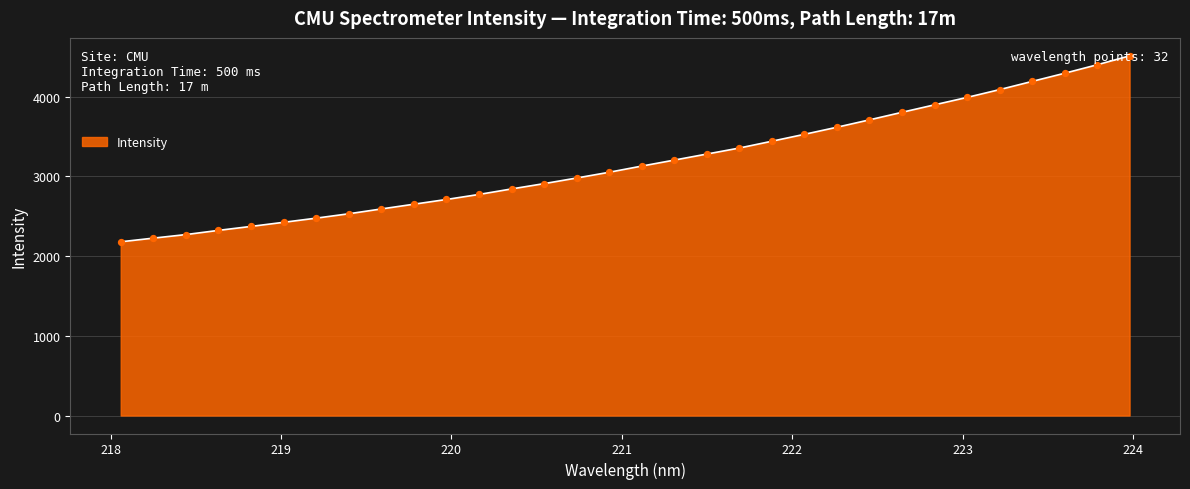

What is the difference between the maximum and minimum values?

2333.3